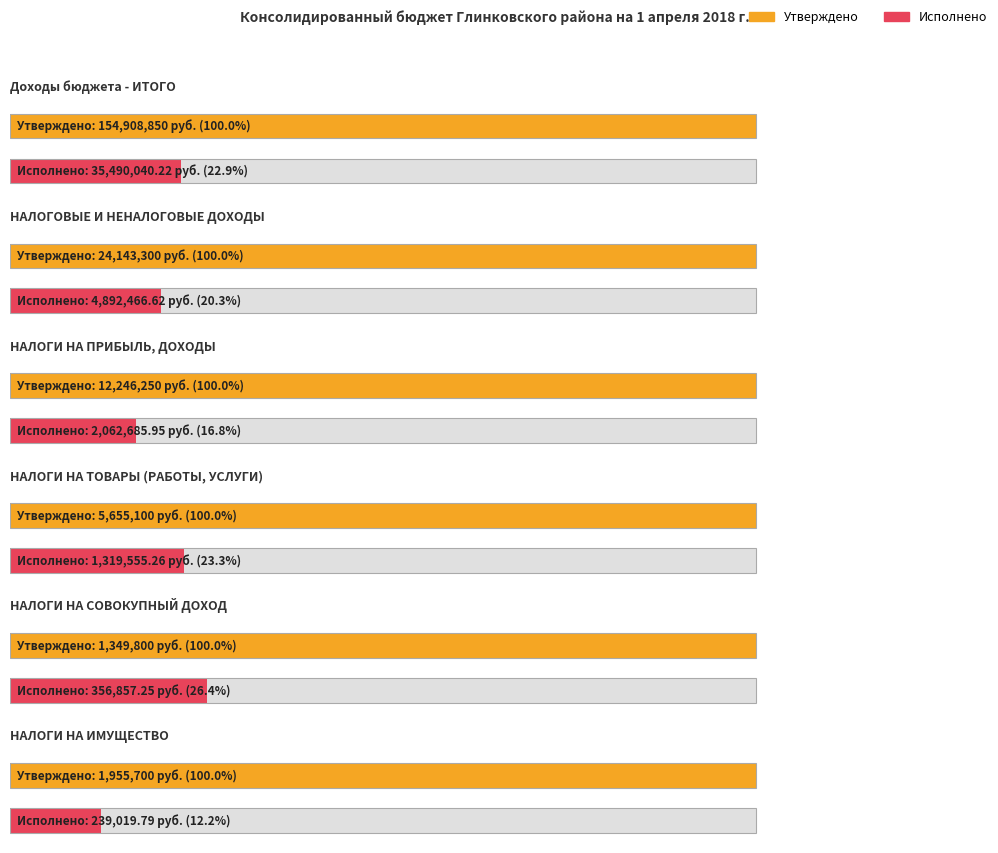

Reading left to right, extract all data points from this chart.

Утверждено: Доходы бюджета - ИТОГО=154908850.0	НАЛОГОВЫЕ И НЕНАЛОГОВЫЕ ДОХОДЫ=24143300.0	НАЛОГИ НА ПРИБЫЛЬ, ДОХОДЫ=12246250.0	НАЛОГИ НА ТОВАРЫ (РАБОТЫ, УСЛУГИ)=5655100.0	НАЛОГИ НА СОВОКУПНЫЙ ДОХОД=1349800.0	НАЛОГИ НА ИМУЩЕСТВО=1955700.0
Исполнено: Доходы бюджета - ИТОГО=35490040.2	НАЛОГОВЫЕ И НЕНАЛОГОВЫЕ ДОХОДЫ=4892466.6	НАЛОГИ НА ПРИБЫЛЬ, ДОХОДЫ=2062685.9	НАЛОГИ НА ТОВАРЫ (РАБОТЫ, УСЛУГИ)=1319555.3	НАЛОГИ НА СОВОКУПНЫЙ ДОХОД=356857.2	НАЛОГИ НА ИМУЩЕСТВО=239019.8